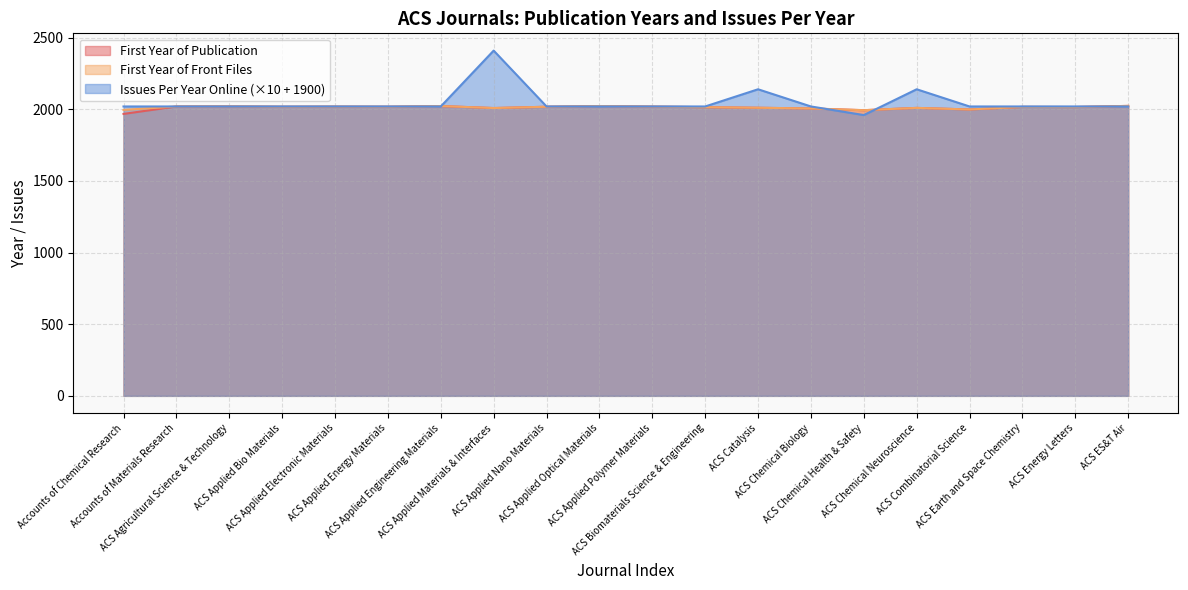

Reading left to right, list all the values displayed in this chart.

First Year of Publication: 1968	2020	2021	2018	2019	2018	2023	2009	2018	2023	2019	2015	2011	2006	1994	2010	1999	2017	2016	2024
First Year of Front Files: 1996	2020	2021	2018	2019	2018	2023	2009	2018	2023	2019	2015	2011	2006	1994	2010	1999	2017	2016	2024
Issues Per Year Online: 2020	2020	2020	2020	2020	2020	2020	2410	2020	2020	2020	2020	2140	2020	1960	2140	2020	2020	2020	2020